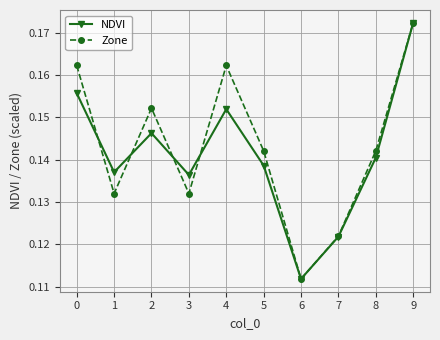

True or false: Zone and NDVI intersect in this chart.

True